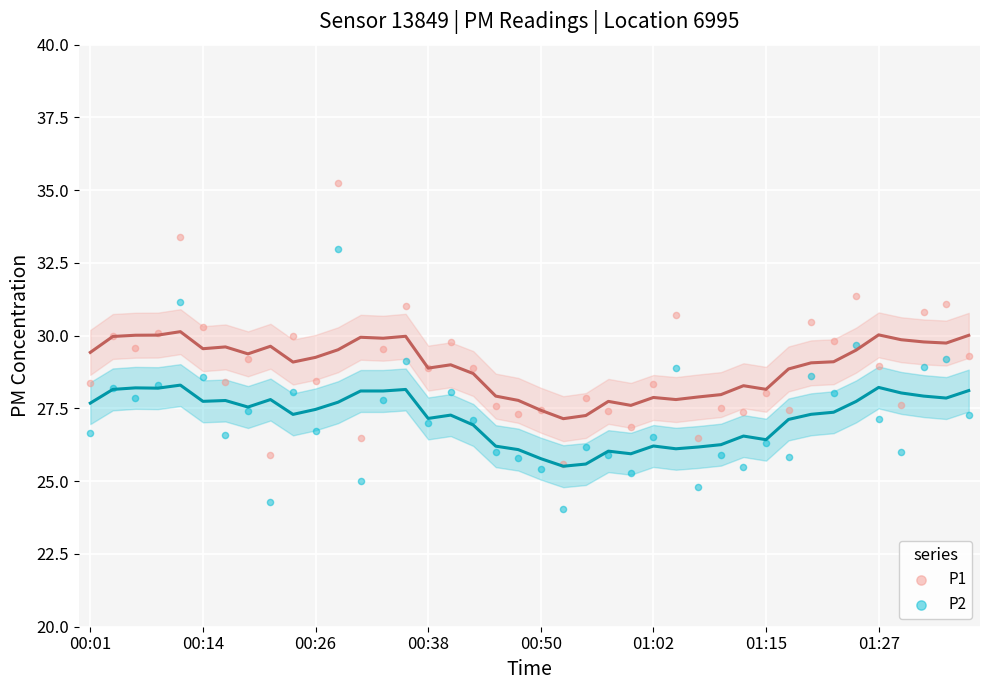

Across all data points, what is the range of Y values (max minus min)?

11.2